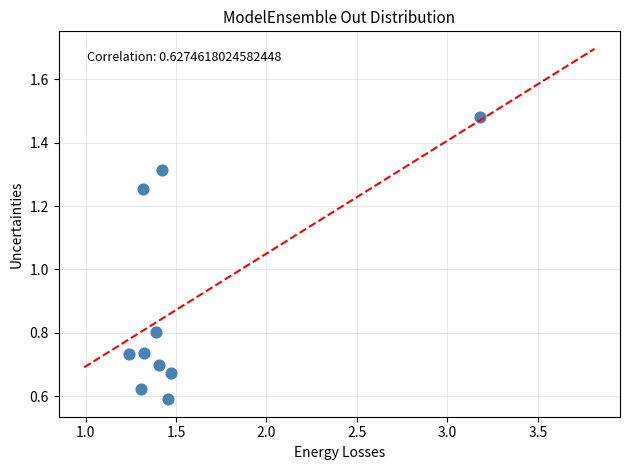

What Y value in the scatter plot is closest to 1?

0.8